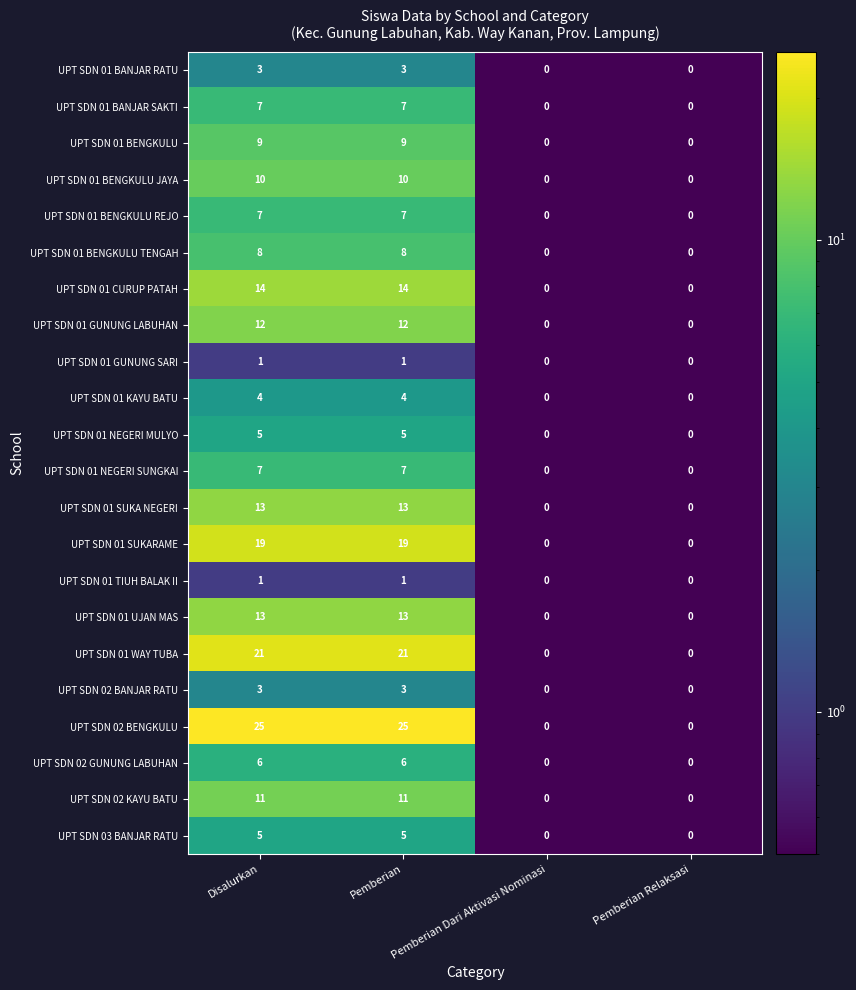

Read the UPT SDN 01 SUKARAME value at Pemberian, to the nearest 5.

20